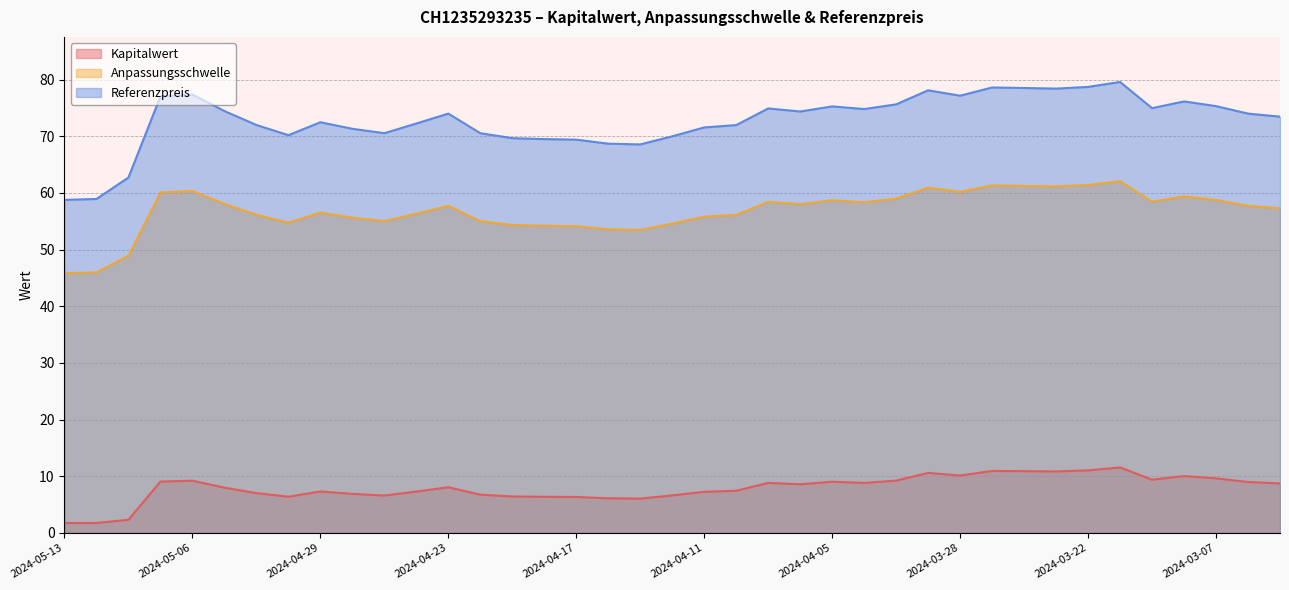

What is the difference between the maximum and second lowest values in the Anpassungsschwelle series?

16.1